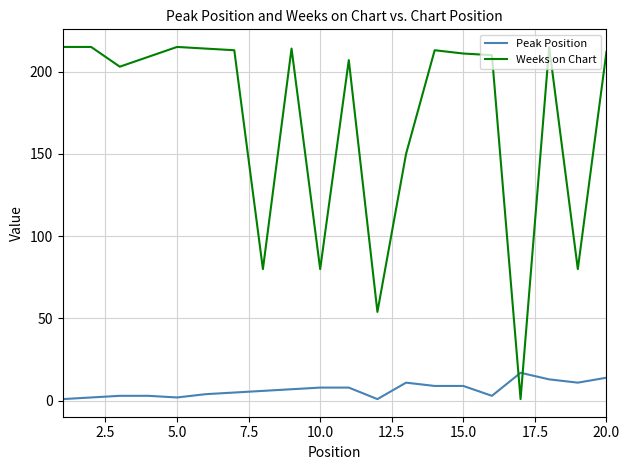

Which series has the largest range (max minus min)?

Weeks on Chart